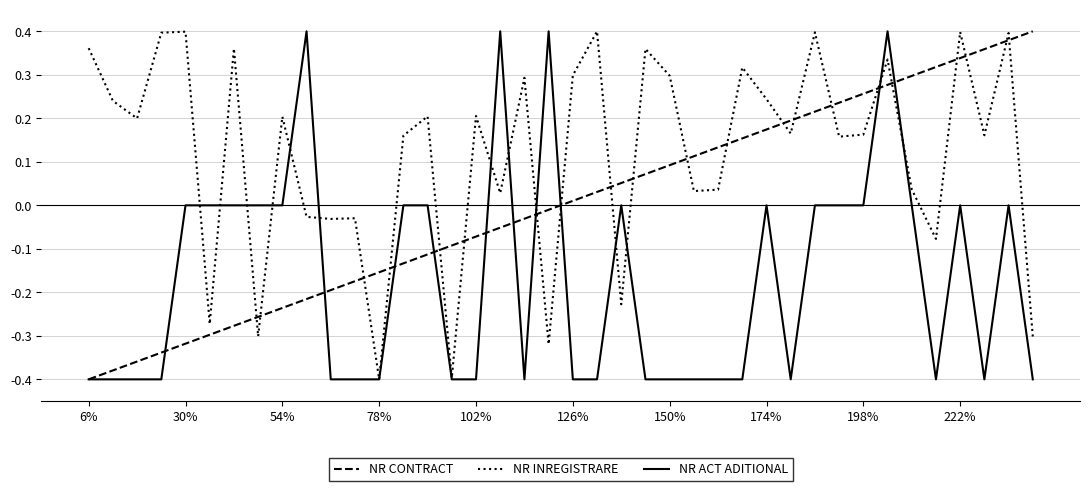

True or false: NR INREGISTRARE has more than 2 points higher than both neighbors.

True